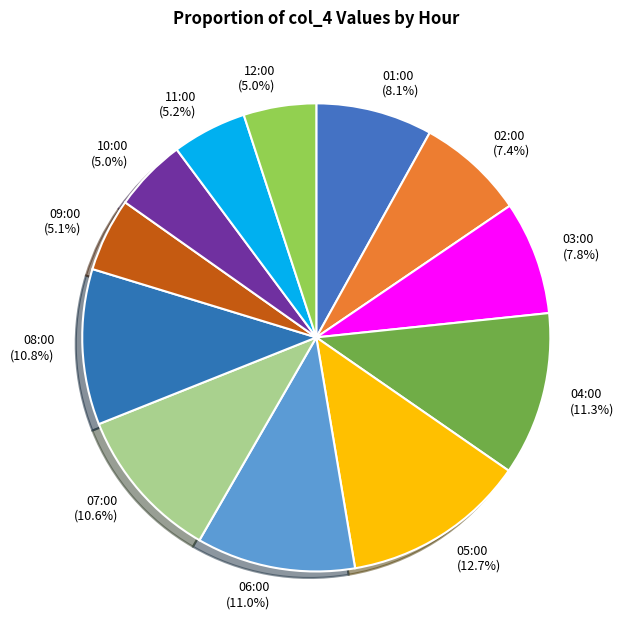

Which has a higher value, 09:00 or 05:00?

05:00